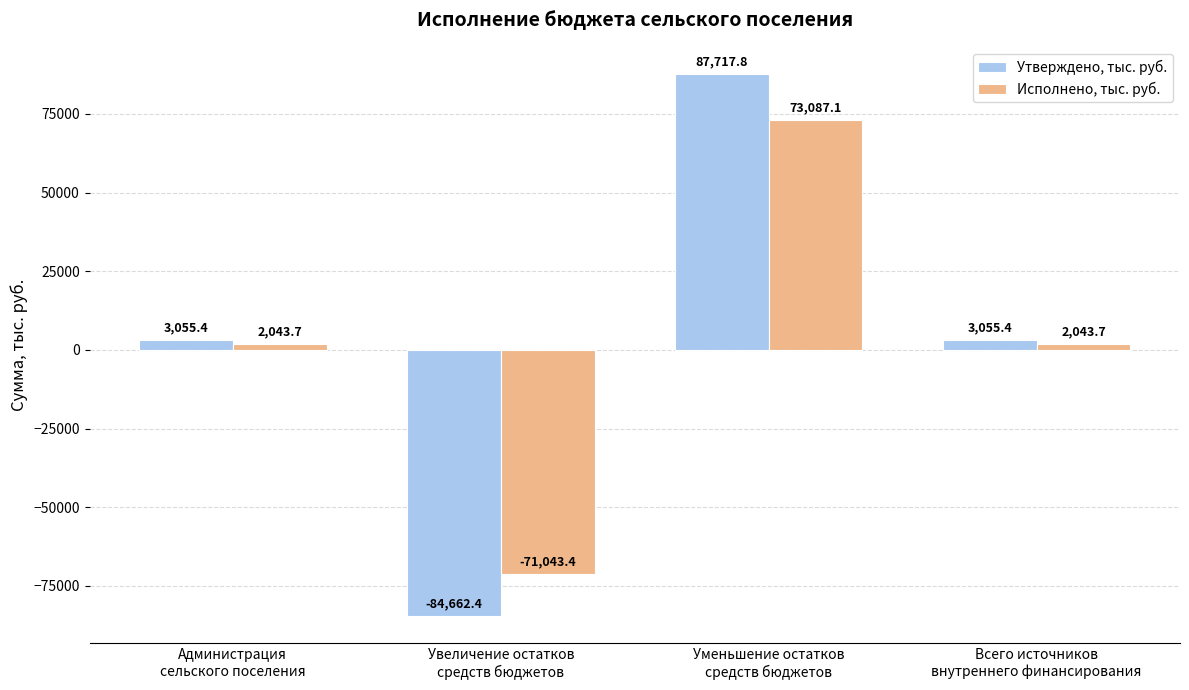

Reading left to right, list all the values displayed in this chart.

Утверждено, тыс. руб.: Администрация
сельского поселения=3055.4	Увеличение остатков
средств бюджетов=-84662.4	Уменьшение остатков
средств бюджетов=87717.8	Всего источников
внутреннего финансирования=3055.4
Исполнено, тыс. руб.: Администрация
сельского поселения=2043.7	Увеличение остатков
средств бюджетов=-71043.4	Уменьшение остатков
средств бюджетов=73087.1	Всего источников
внутреннего финансирования=2043.7